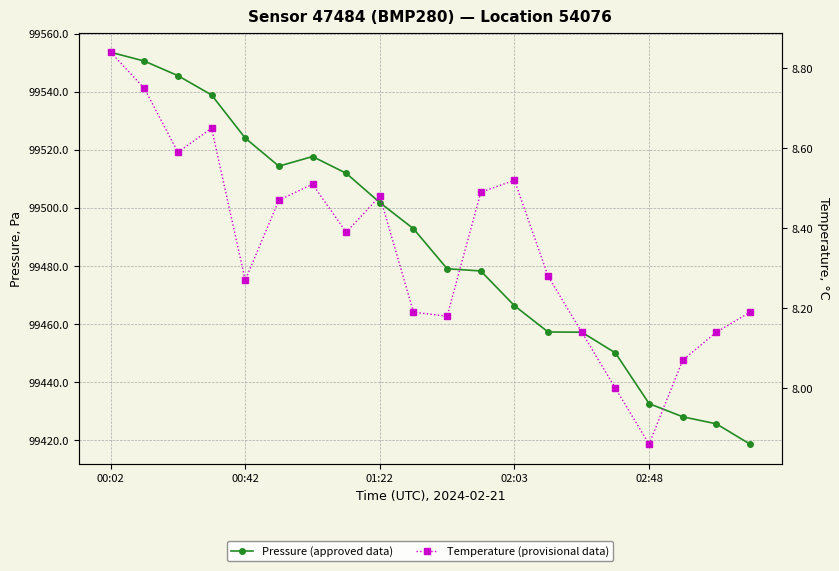

What value does the Temperature (provisional data) series have at 6?

8.5